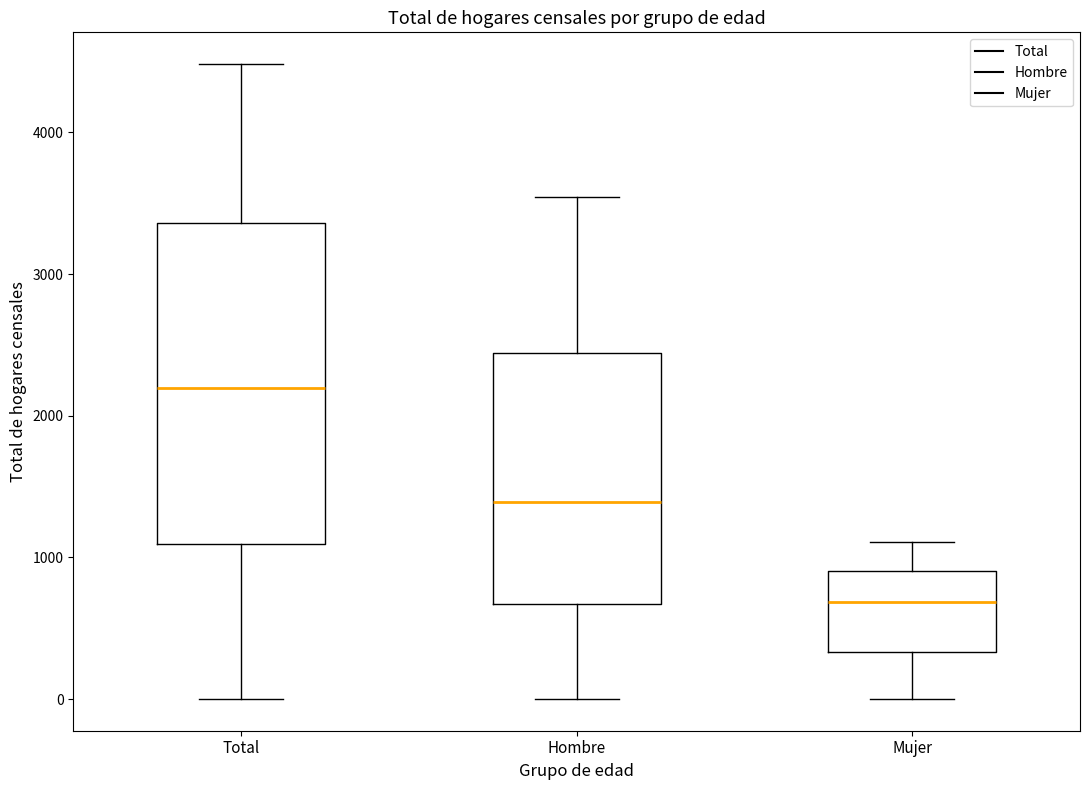

Which box's median line is the highest?

Total